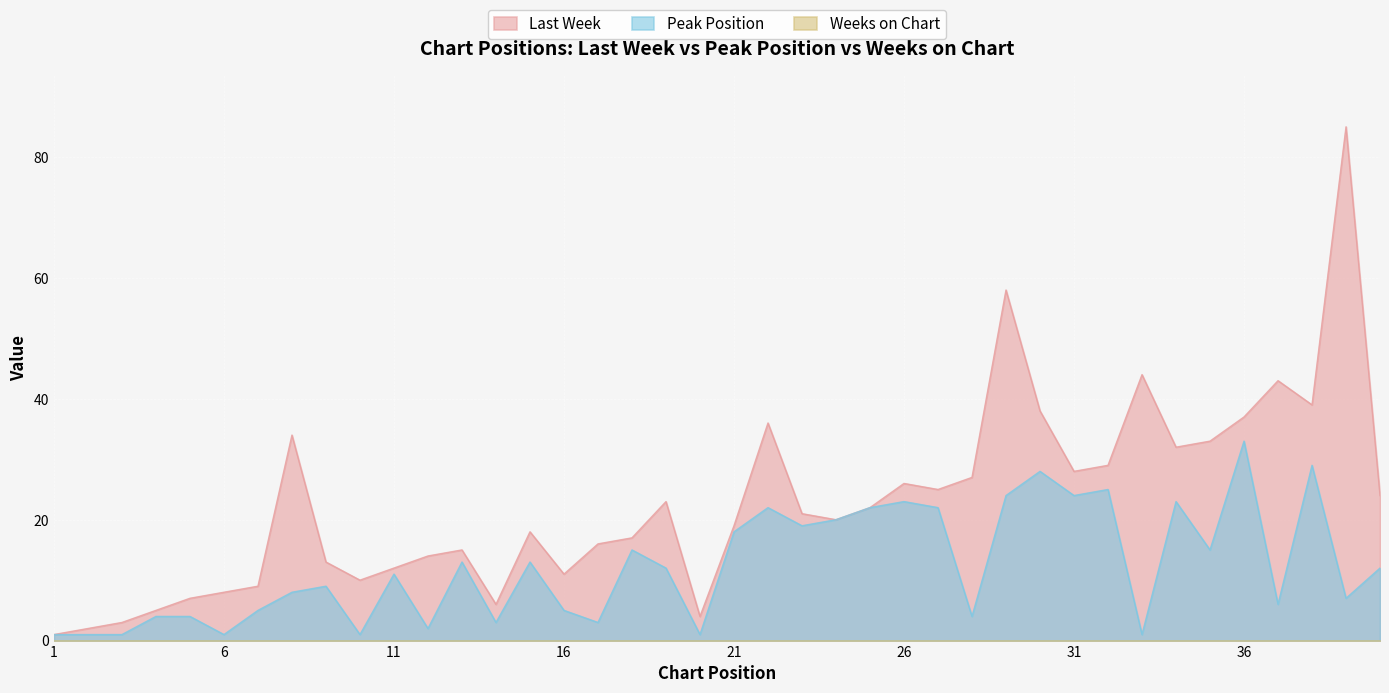

What is the value of the Last Week point at the 8th from the left?

34